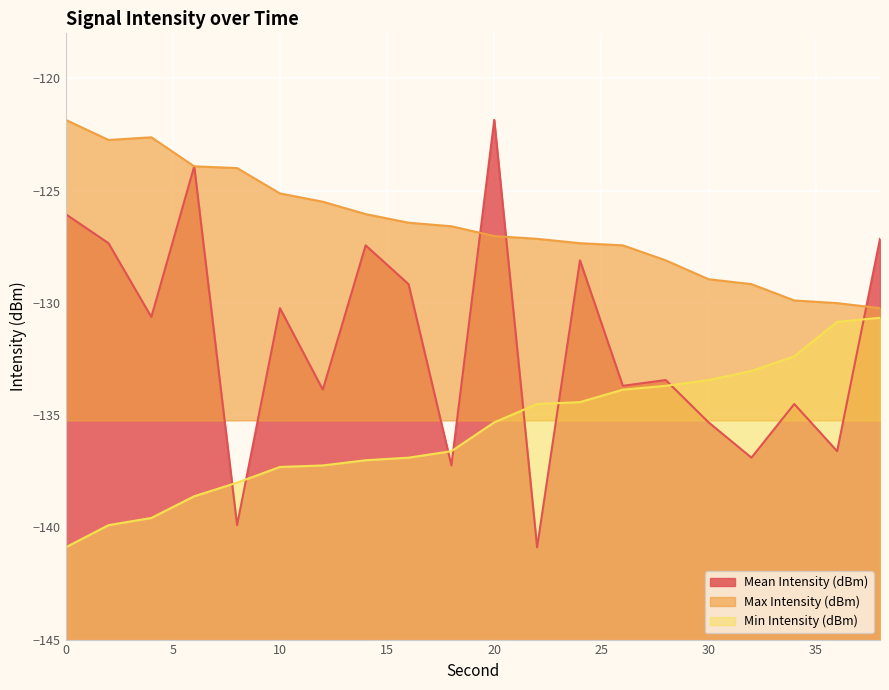

At which category does the chart reach its minimum across all series?

22